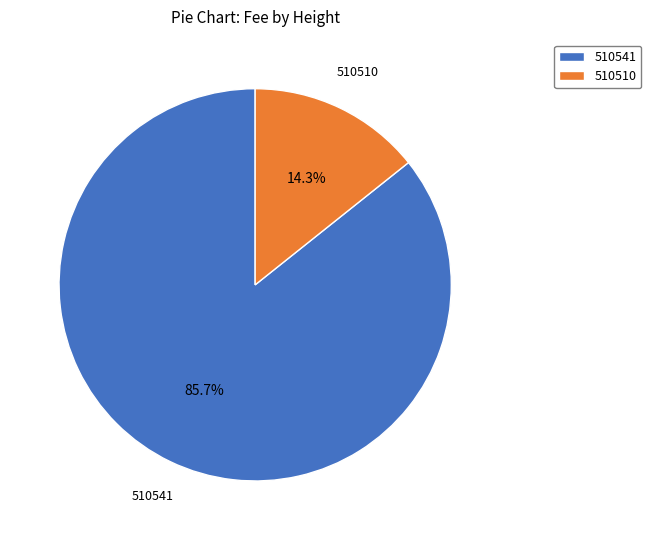

To the nearest percent, what portion does 510510 represent?

14%